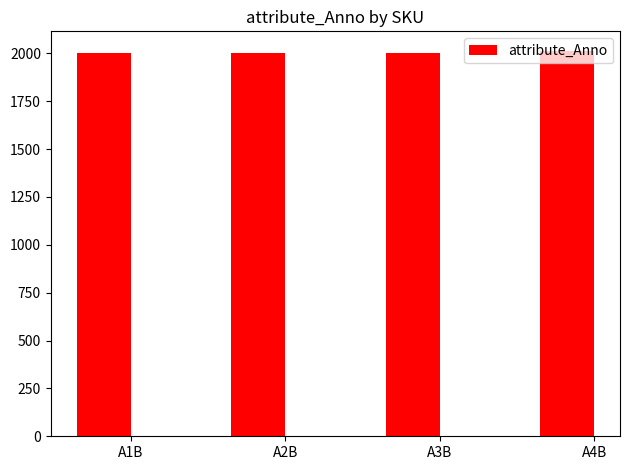

Is it true that the value at A1B is 2003?

True